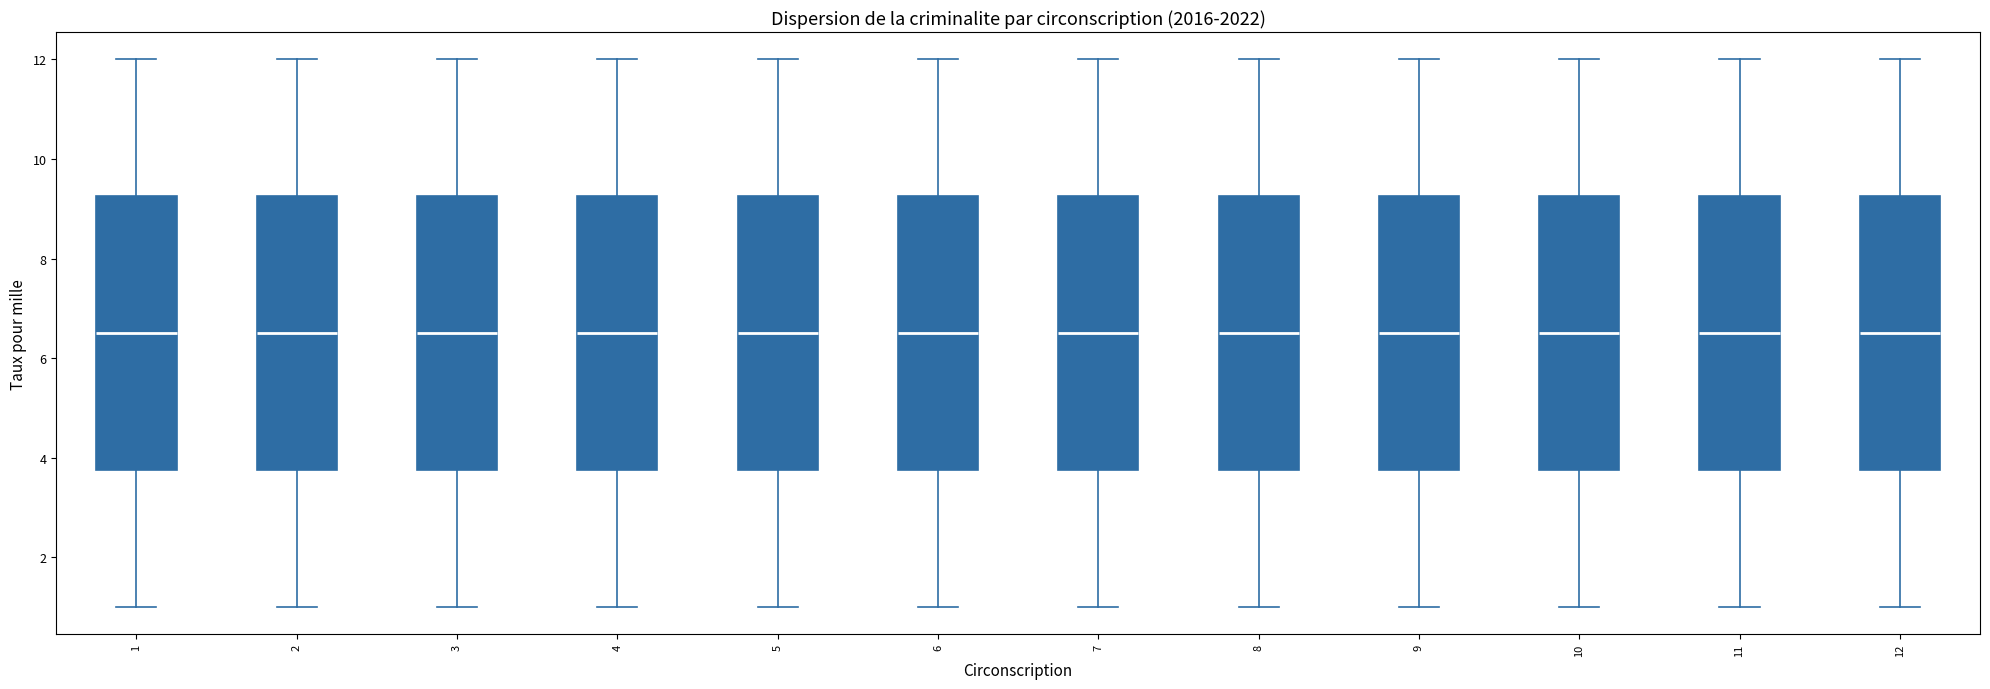

Reading left to right, transcribe this box plot: for each box, give where its median line is, the range the box spans, and where its two whiskers end, as read against the y-axis. The values are not printed on the chart, so give them approximately, as read against the axis.

1: median 6.6, box 3.8 to 9.2, whiskers 1.0 to 12.0
2: median 6.6, box 3.8 to 9.2, whiskers 1.0 to 12.0
3: median 6.6, box 3.8 to 9.2, whiskers 1.0 to 12.0
4: median 6.6, box 3.8 to 9.2, whiskers 1.0 to 12.0
5: median 6.6, box 3.8 to 9.2, whiskers 1.0 to 12.0
6: median 6.6, box 3.8 to 9.2, whiskers 1.0 to 12.0
7: median 6.6, box 3.8 to 9.2, whiskers 1.0 to 12.0
8: median 6.6, box 3.8 to 9.2, whiskers 1.0 to 12.0
9: median 6.6, box 3.8 to 9.2, whiskers 1.0 to 12.0
10: median 6.6, box 3.8 to 9.2, whiskers 1.0 to 12.0
11: median 6.6, box 3.8 to 9.2, whiskers 1.0 to 12.0
12: median 6.6, box 3.8 to 9.2, whiskers 1.0 to 12.0